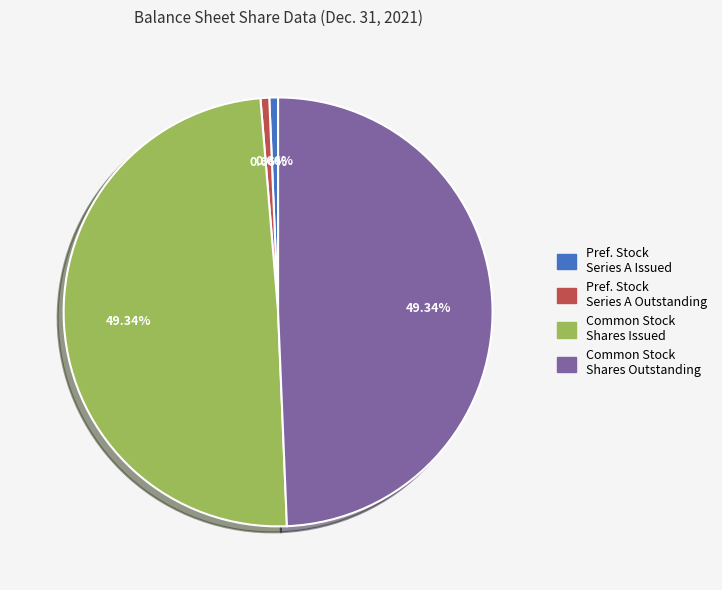

Count the number of slices in the pie.

4